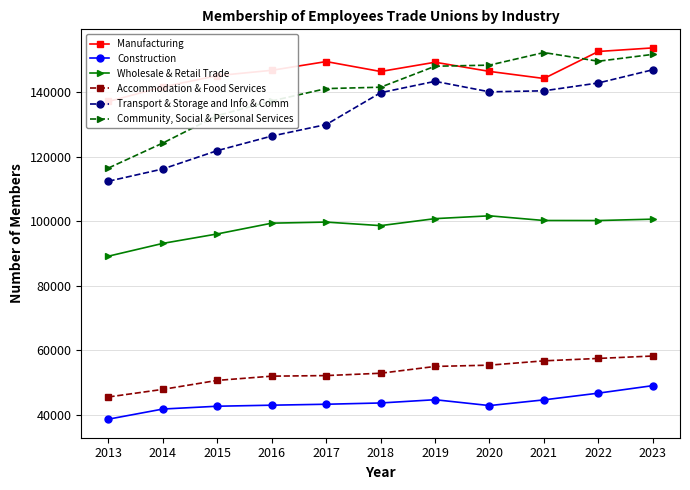

At which category does Transport & Storage and Info & Comm reach its first local valley?

2020